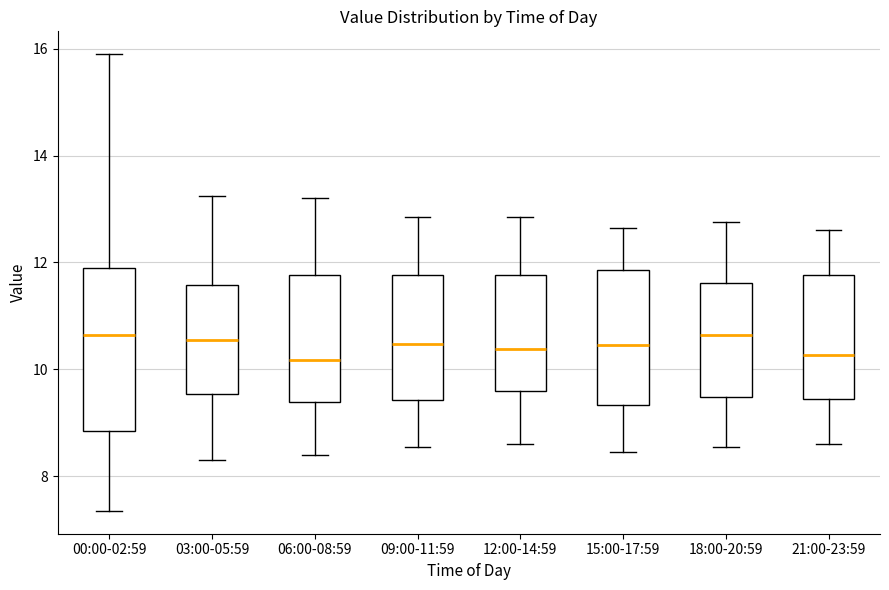

Comparing the boxes themselves (not the whiskers), which one is the tallest?

00:00-02:59